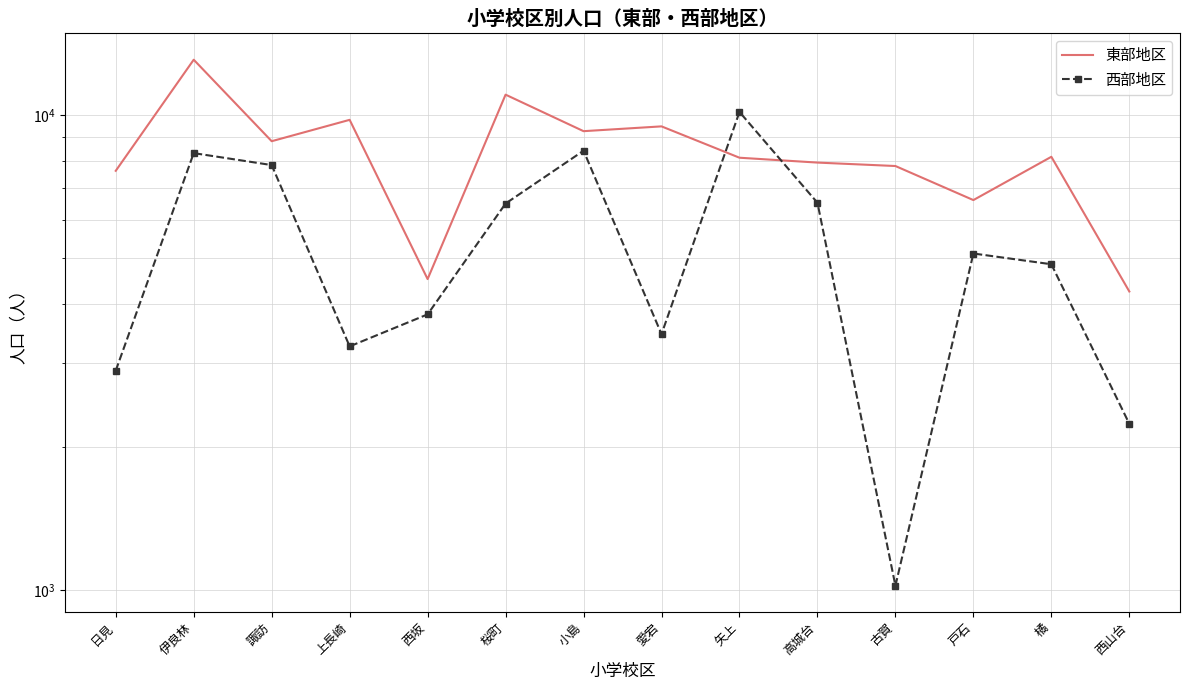

Rank the series at 日見 from lowest to highest value.

西部地区, 東部地区